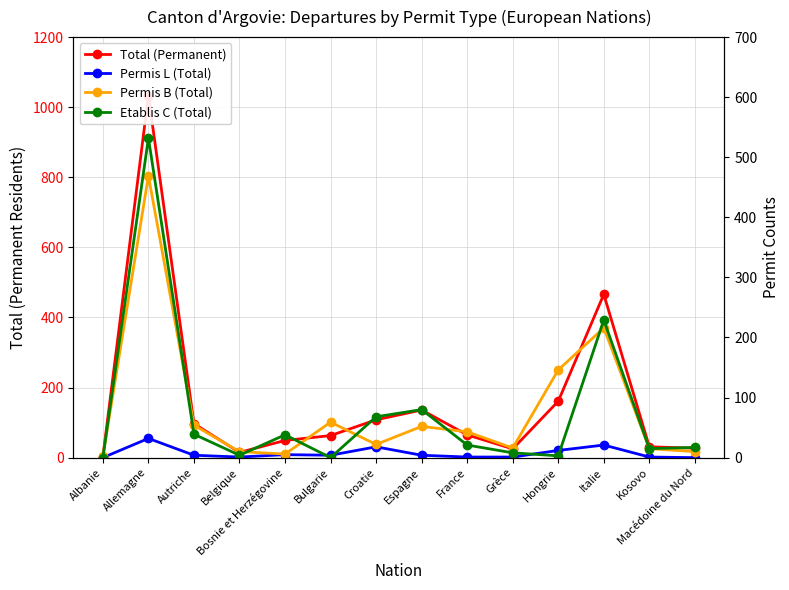

Which has a higher value, Hongrie or Bulgarie?

Hongrie